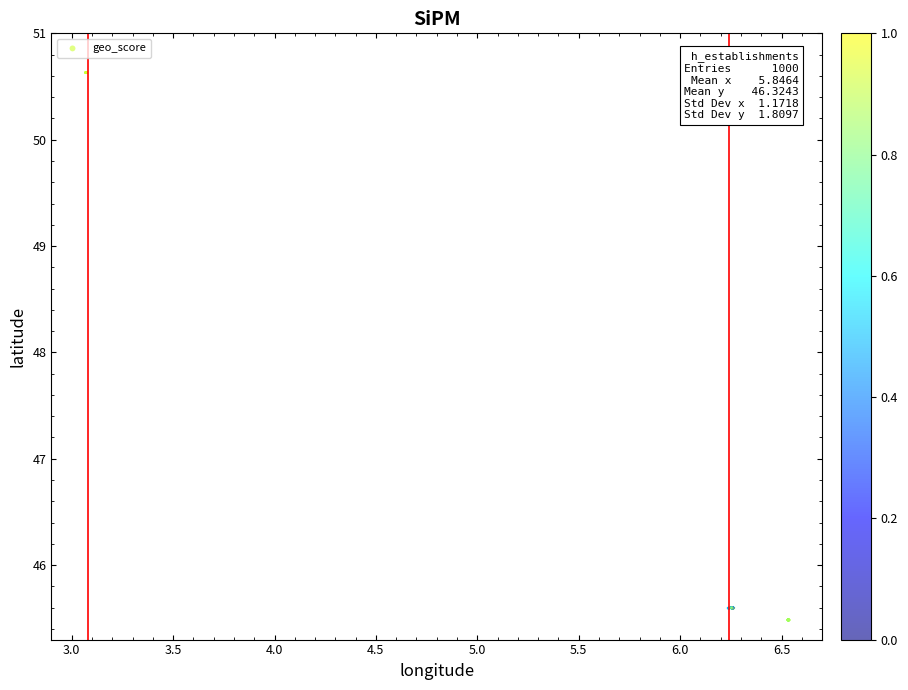

What is the range of Y values (max minus min)?

5.2